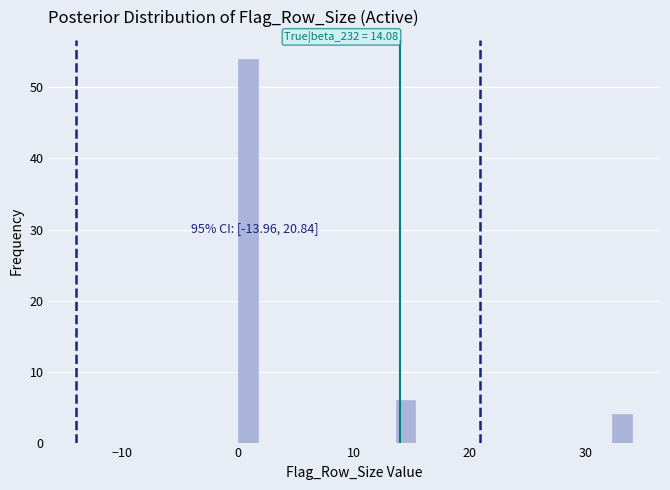

Around what value on the x-axis is the tallest bar? Give the approximate position of its centre, as read against the axis.

1